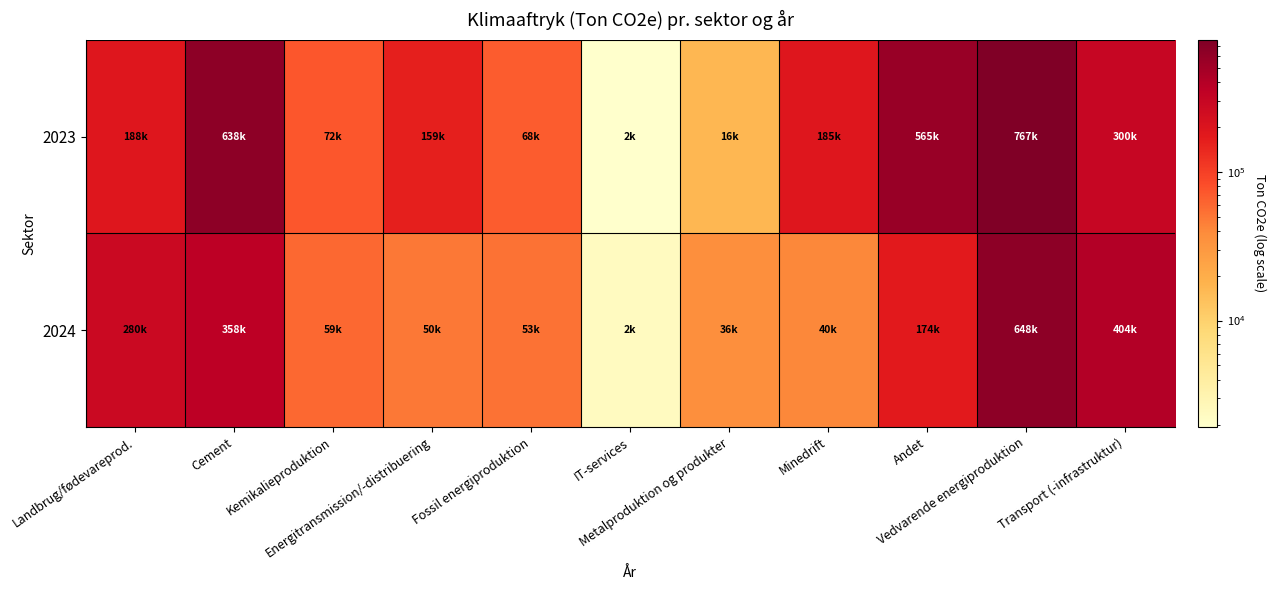

Reading left to right, list all the values displayed in this chart.

2023: Landbrug/fødevareprod.=187776.9	Cement=638231.9	Kemikalieproduktion=72457.5	Energitransmission/-distribuering=158953.4	Fossil energiproduktion=68409.9	IT-services=1931.2	Metalproduktion og produkter=16225.8	Minedrift=184759.2	Andet=565245.7	Vedvarende energiproduktion=766674.9	Transport (-infrastruktur)=300459.2
2024: Landbrug/fødevareprod.=279511.7	Cement=357548.4	Kemikalieproduktion=58722.8	Energitransmission/-distribuering=49662.3	Fossil energiproduktion=52688.5	IT-services=2347.0	Metalproduktion og produkter=35988.0	Minedrift=40373.1	Andet=173815.4	Vedvarende energiproduktion=647530.5	Transport (-infrastruktur)=404187.1